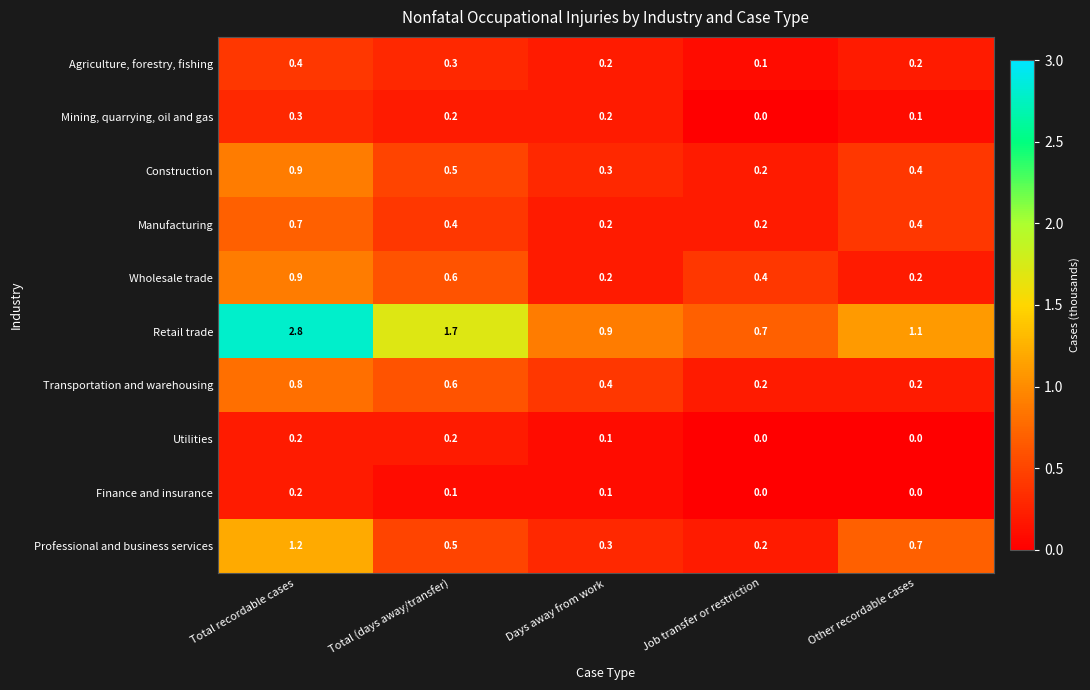

At which label does Professional and business services reach its peak?

Total recordable cases